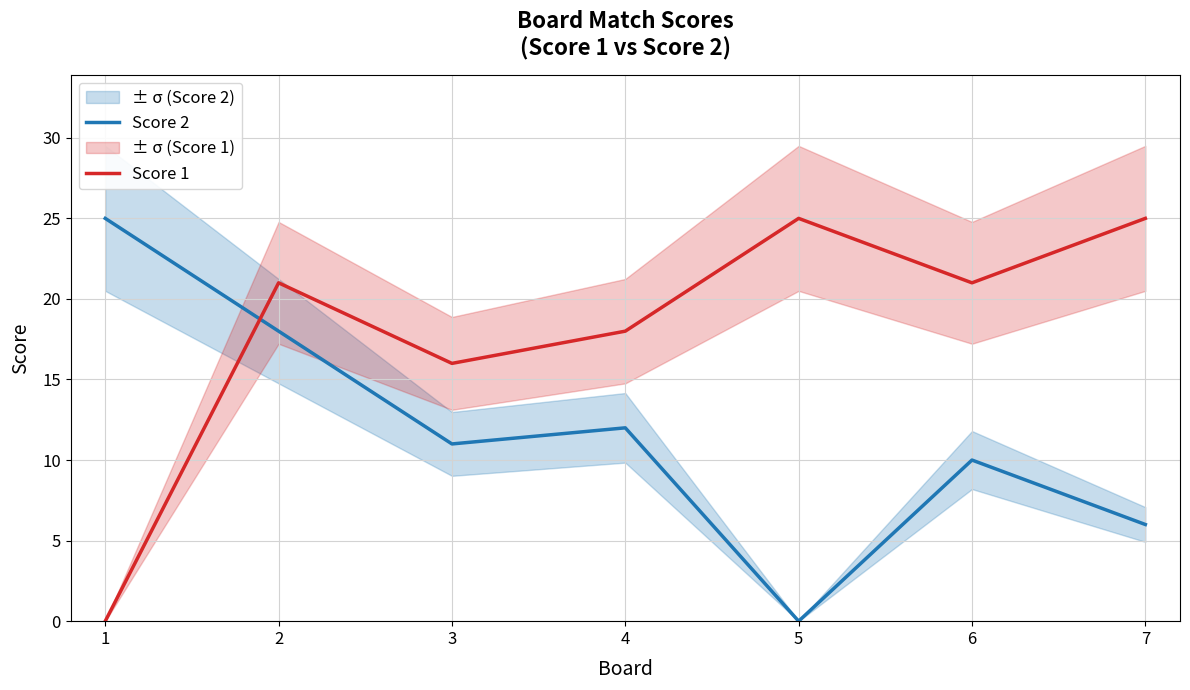

In Score 1, how many points are higher than both neighbors (excluding endpoints)?

2